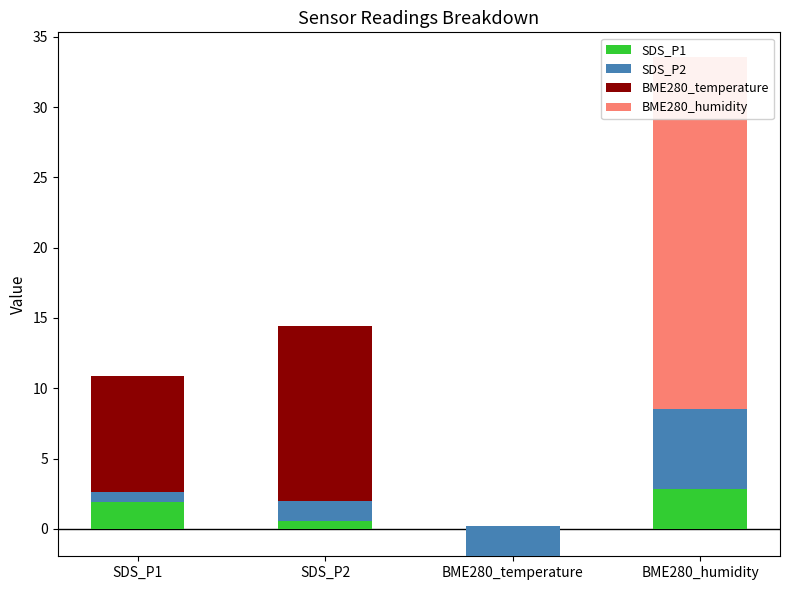

List the series in order of their peak value, highest first.

BME280_humidity, BME280_temperature, SDS_P2, SDS_P1